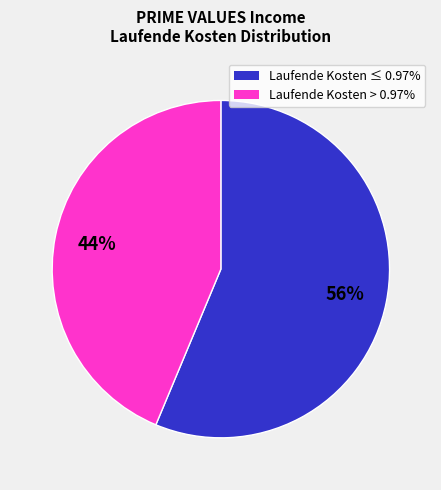

To the nearest percent, what is the average slice percentage?

50%